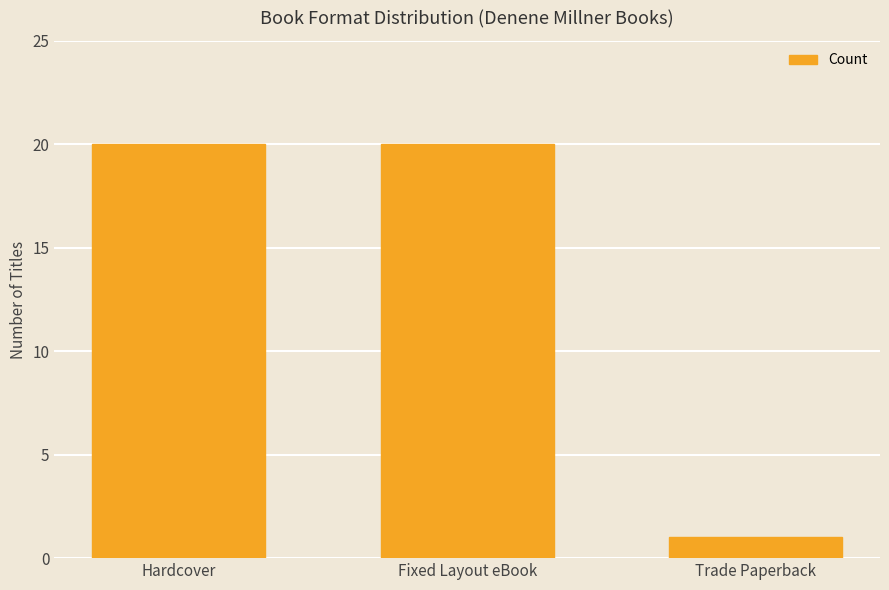

What is the value of the 3rd bar from the left?

1